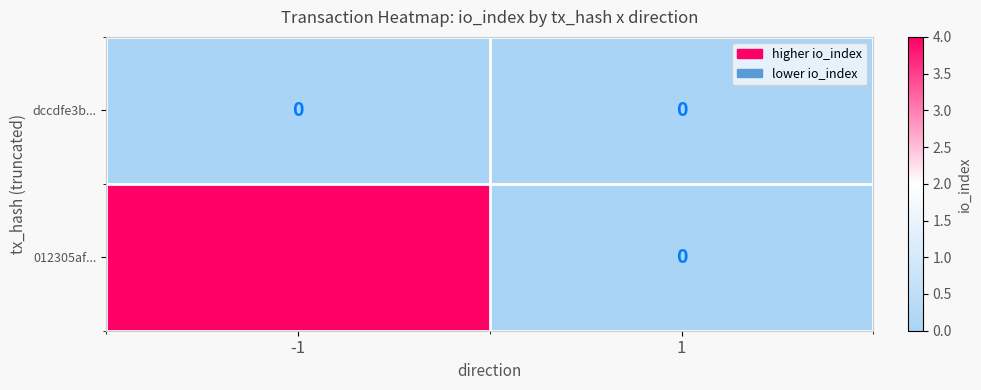

At -1, list the series in order from largest to smallest.

012305af..., dccdfe3b...